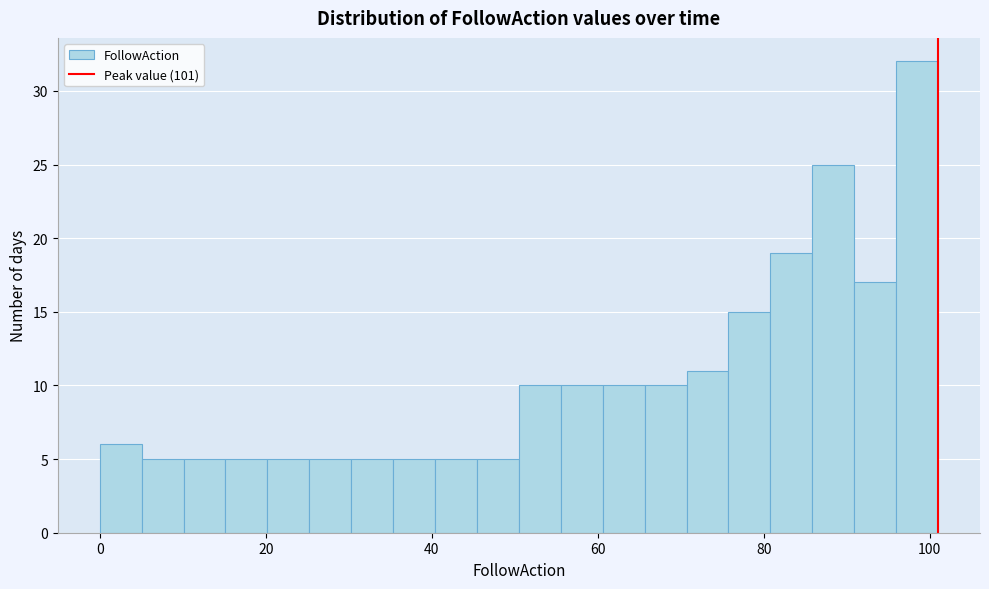

Around what value on the x-axis is the tallest bar? Give the approximate position of its centre, as read against the axis.

98